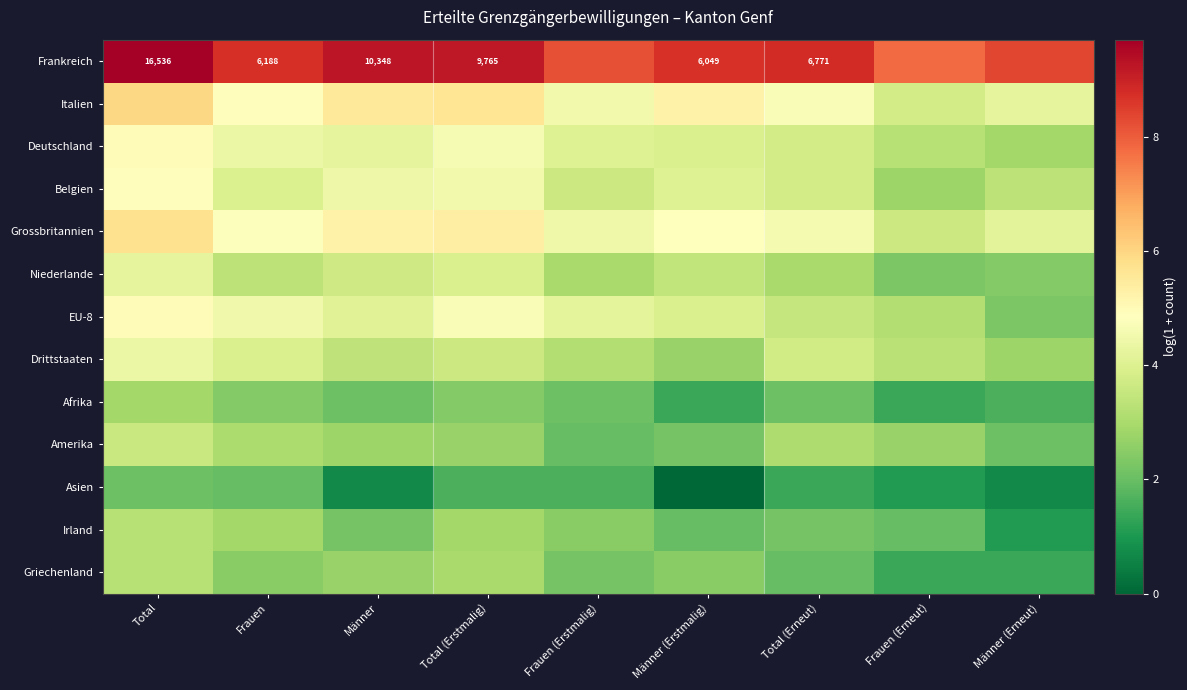

At which label does Griechenland first exceed 2?

Total